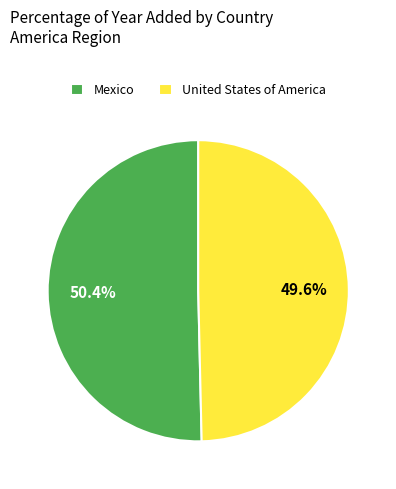

To the nearest percent, what percentage of the pie is United States of America?

50%